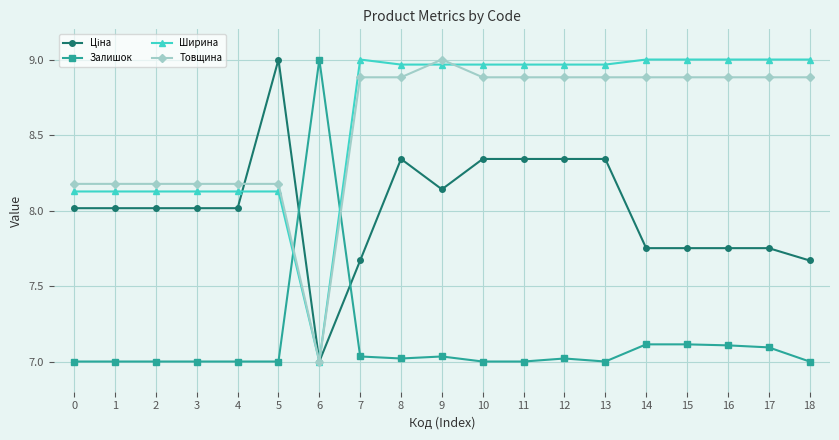

Count the number of categories in the chart.

19